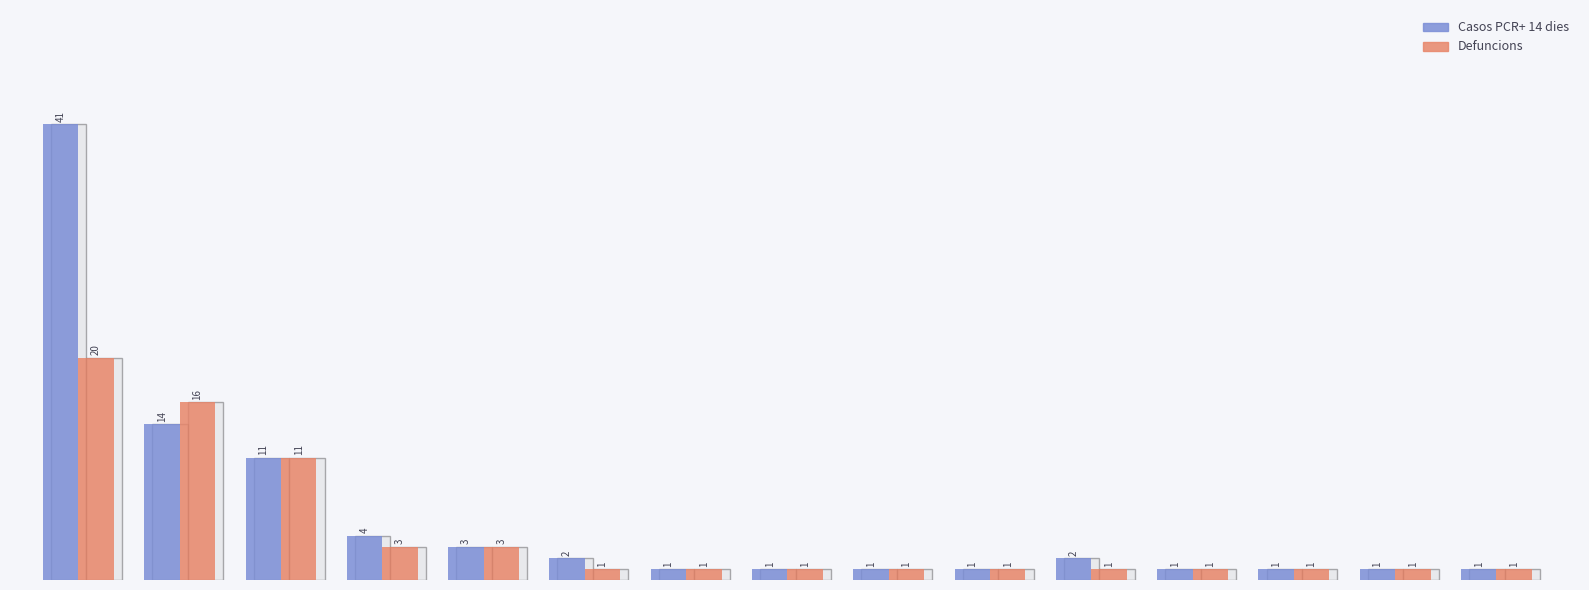

List the series in order of their peak value, lowest first.

Defuncions, Casos PCR+ 14 dies